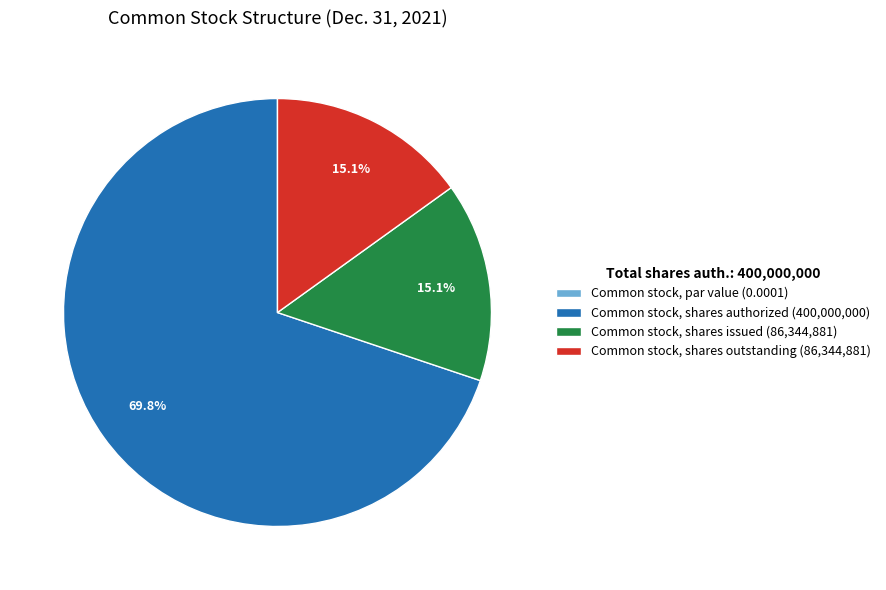

To the nearest percent, what is the difference between the Common stock, shares issued and Common stock, shares authorized slice percentages?

55%